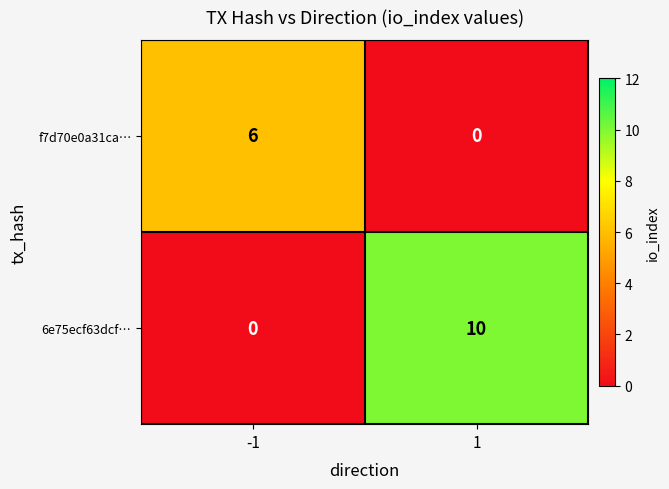

Which series has the largest total across all categories?

6e75ecf63dcf…